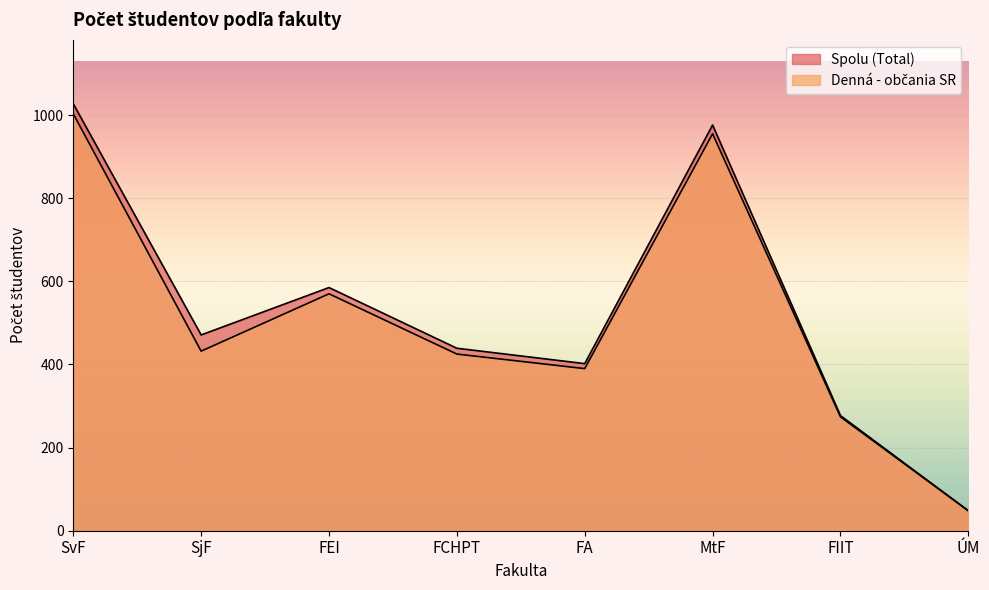

What is the highest value of the Spolu (Total) series?

1027